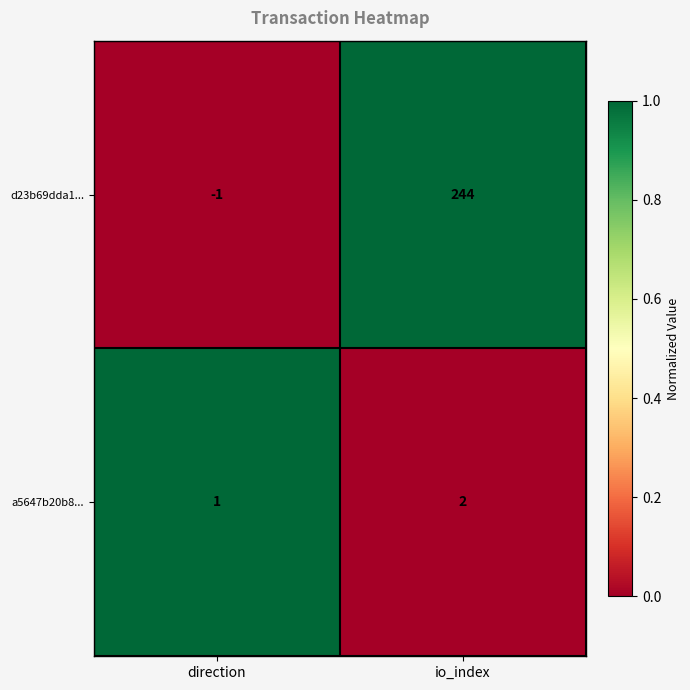

At how many categories does at least one series exceed 0?

2